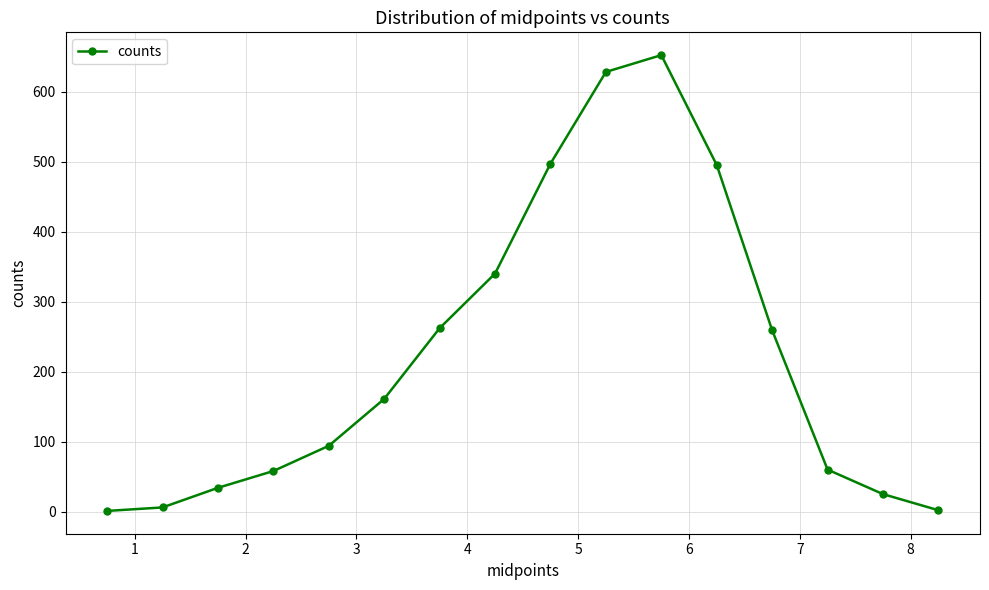

What is the sum of all values?

3574